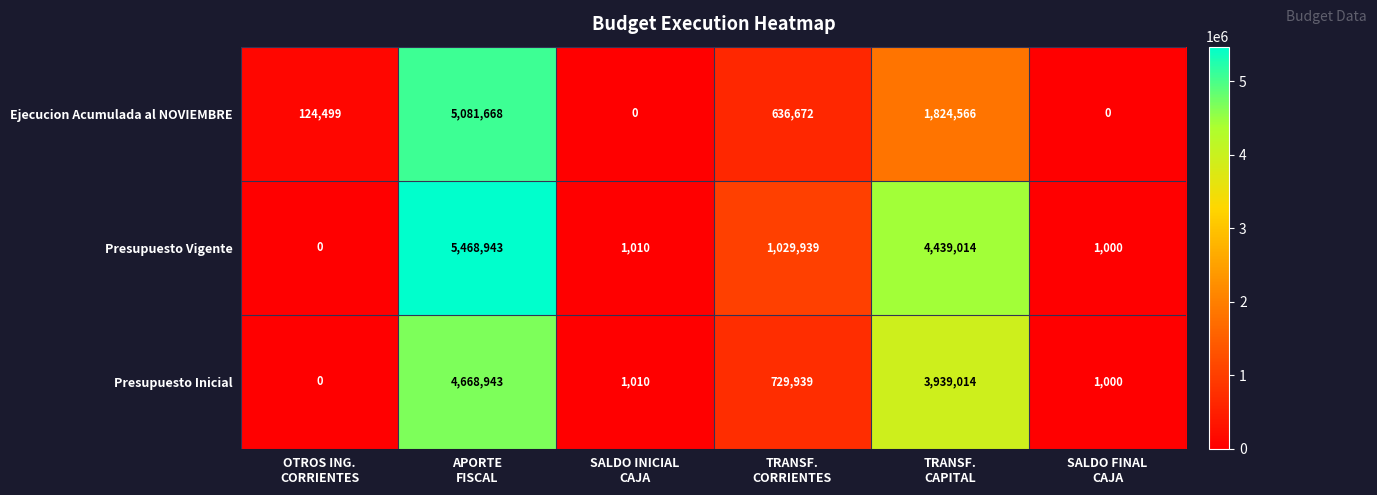

Count the number of data series in this chart.

3